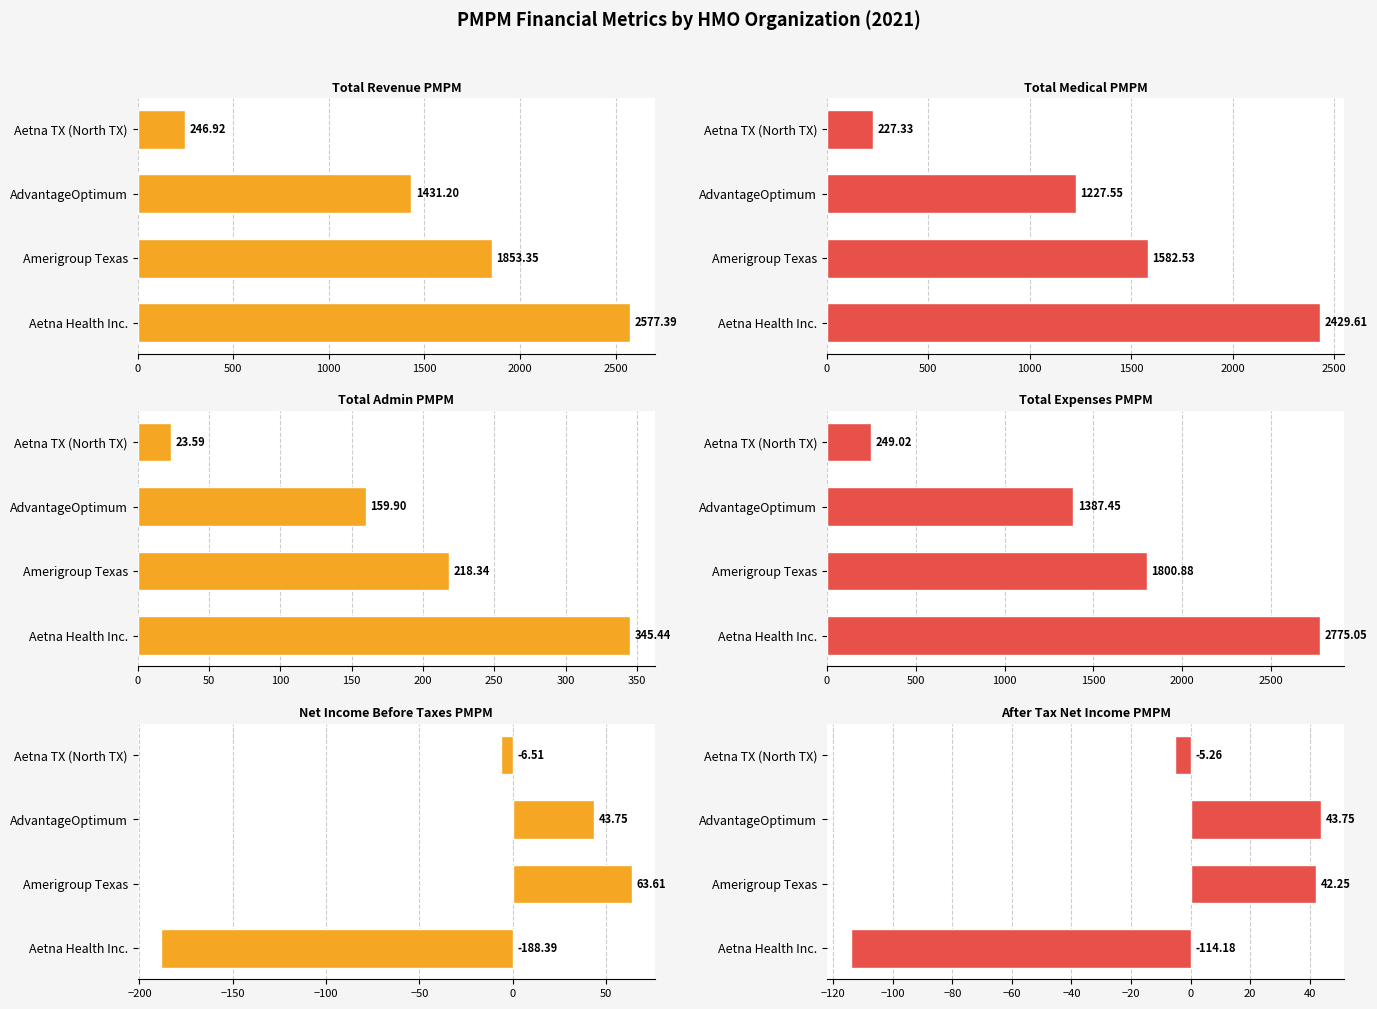

What is the difference between the second highest and minimum values in the After Tax Net Income PMPM series?

156.4